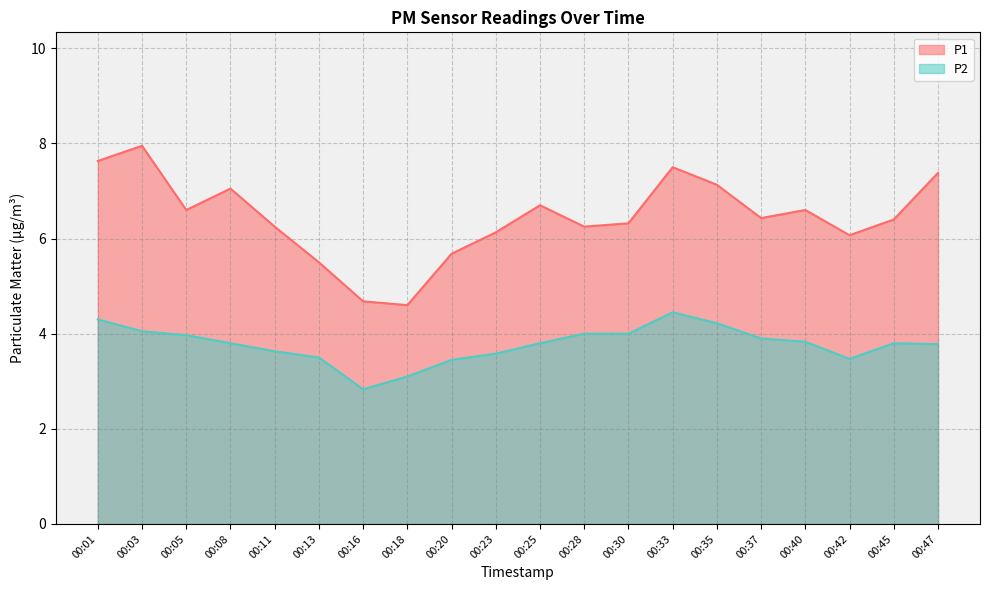

In P2, how many points are lower than both neighbors (excluding endpoints)?

2